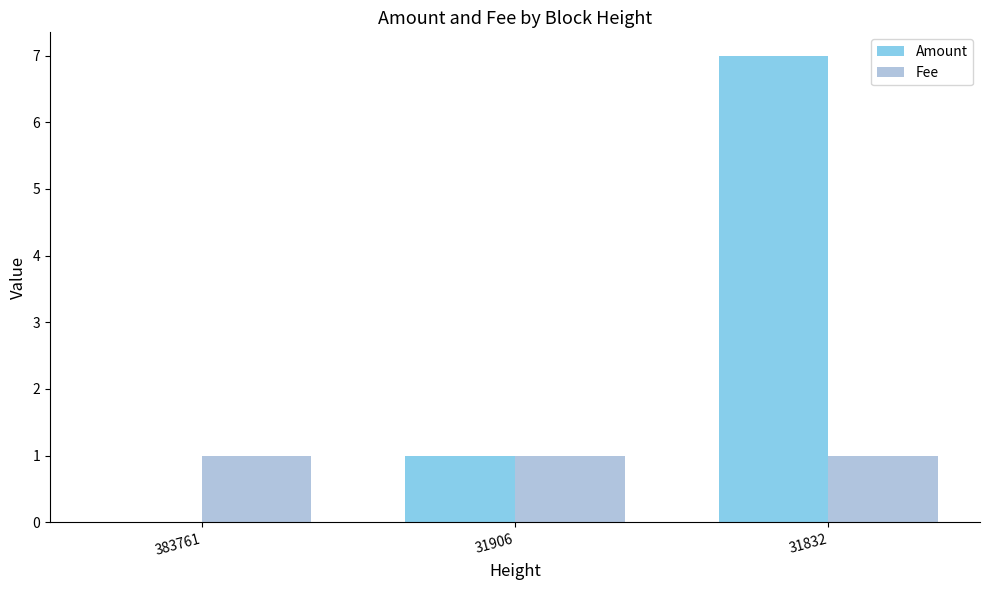

Which series changed the most between 383761 and 31906?

Amount